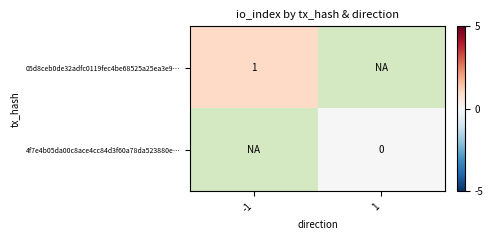

At how many categories does at least one series exceed 0?

1